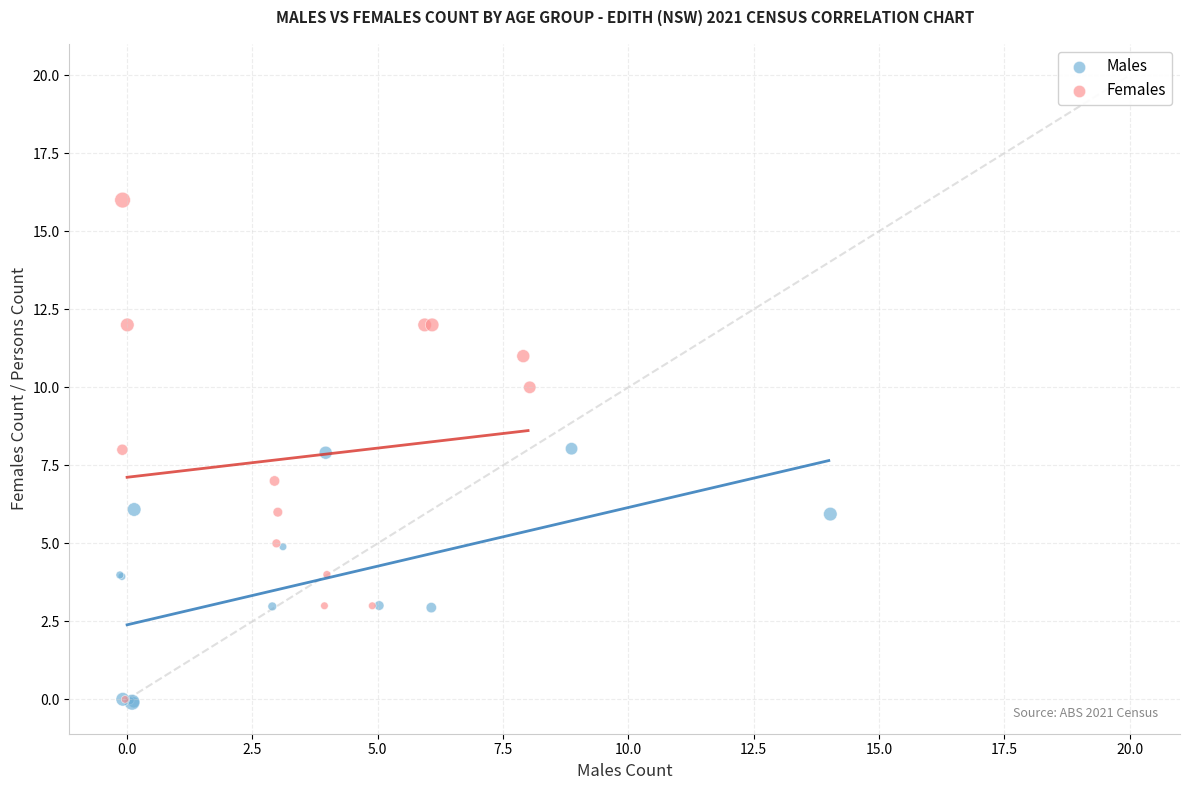

Which series has the largest Y range (max minus min)?

Females